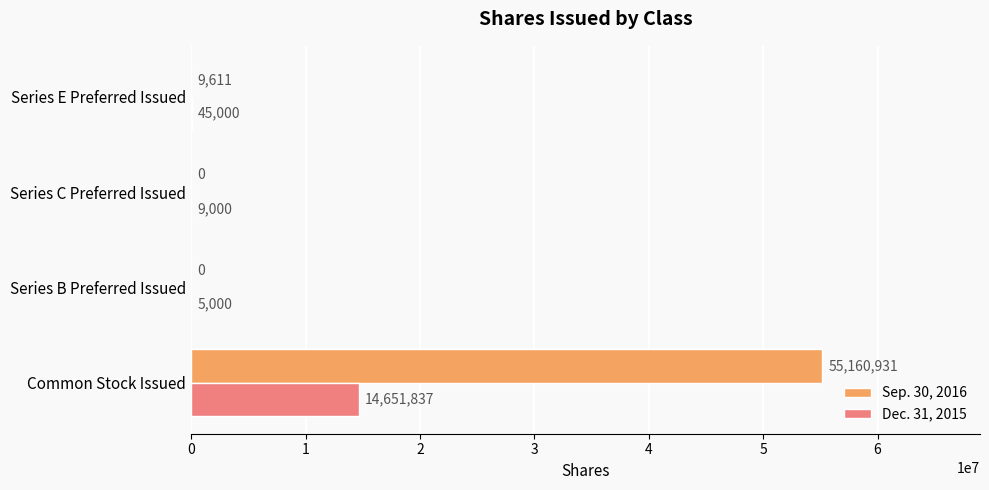

The Sep. 30, 2016 series shows -37831142 at Series B Preferred Issued. True or false?

False